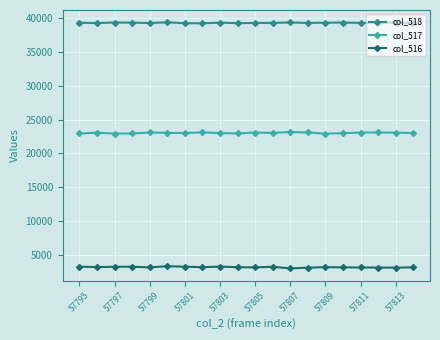

What is the value of the col_518 point at the 19th from the left?

39255